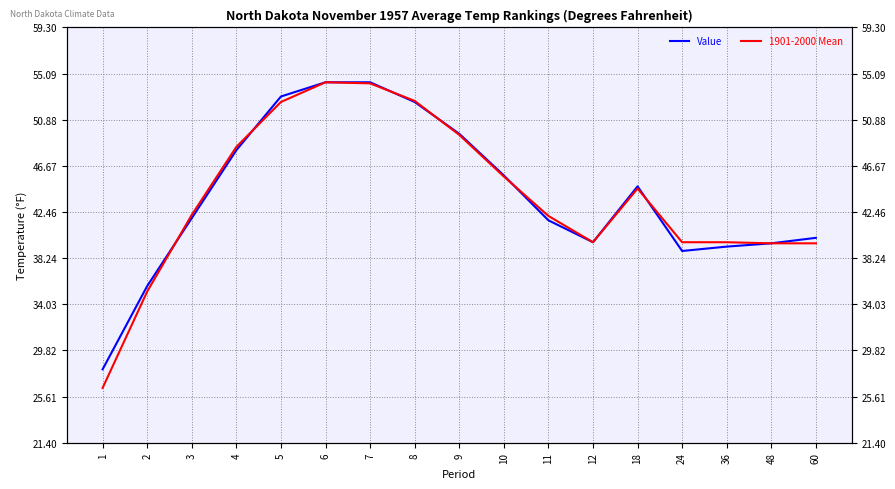

What is the highest value of the Value series?

54.3